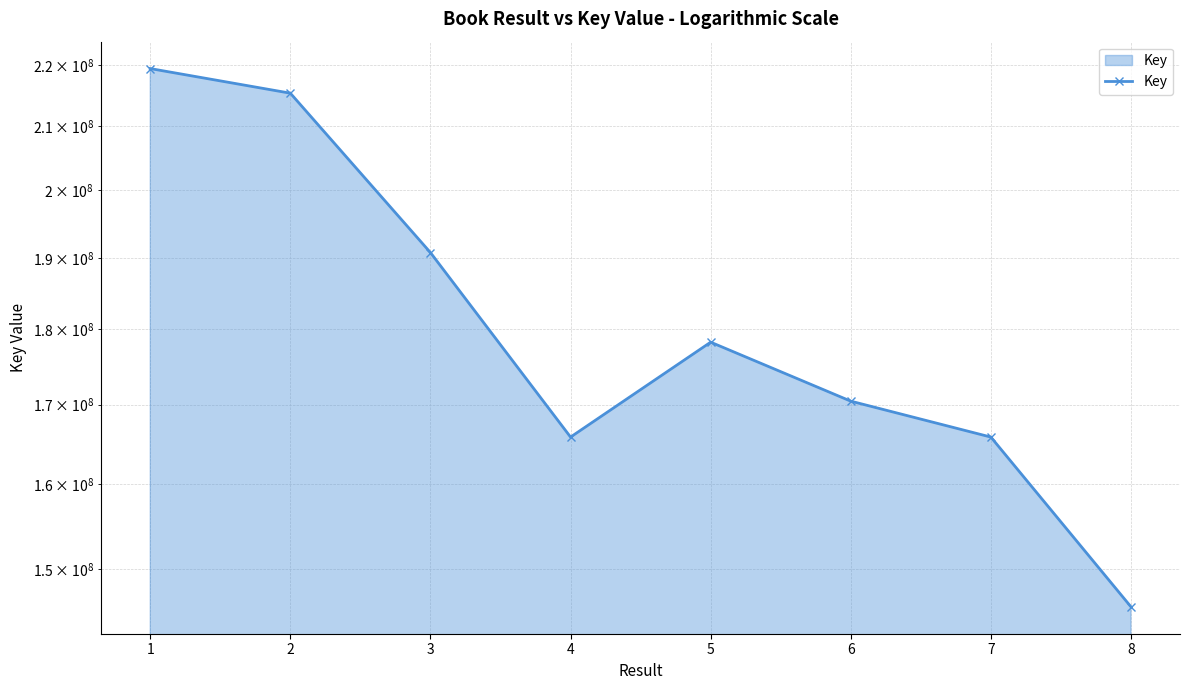

Rank the categories by value from lowest to highest.

8, 7, 4, 6, 5, 3, 2, 1